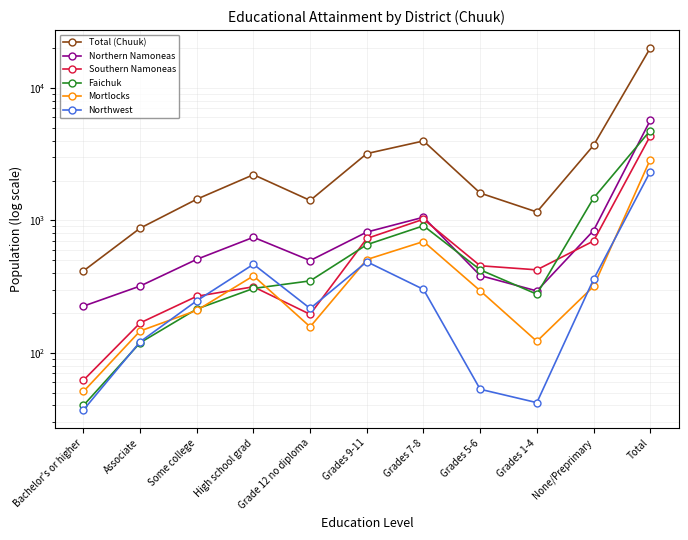

Which series has the widest spread of values?

Total (Chuuk)